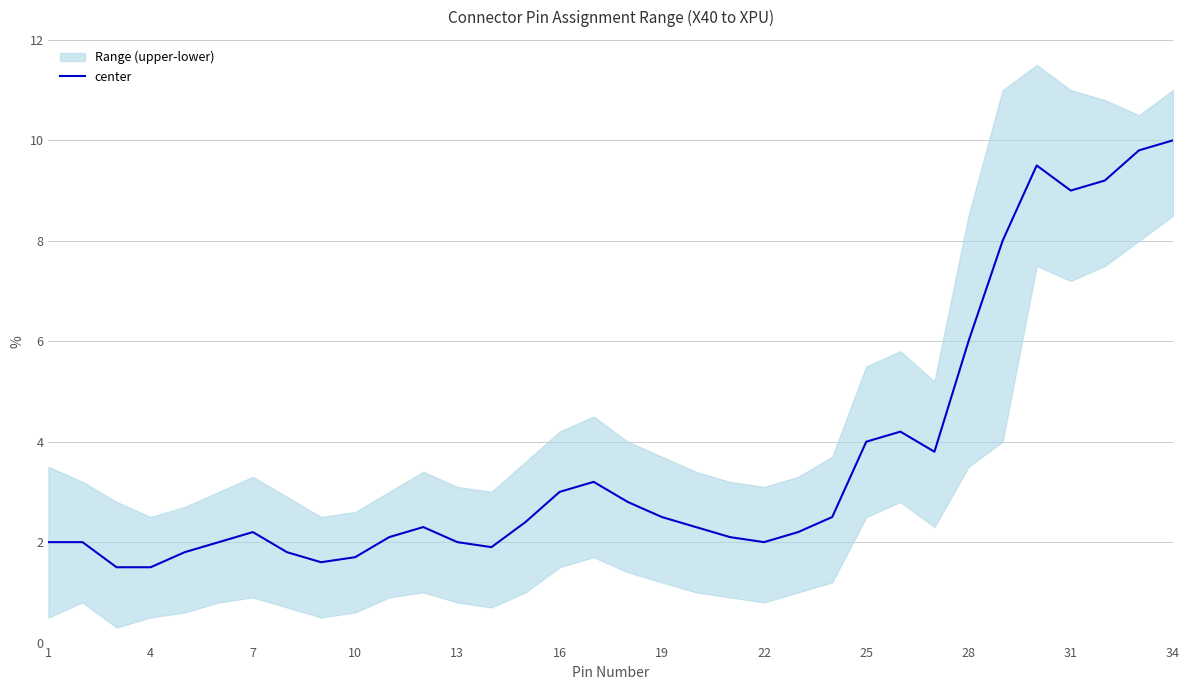

Count the number of categories in the chart.

34